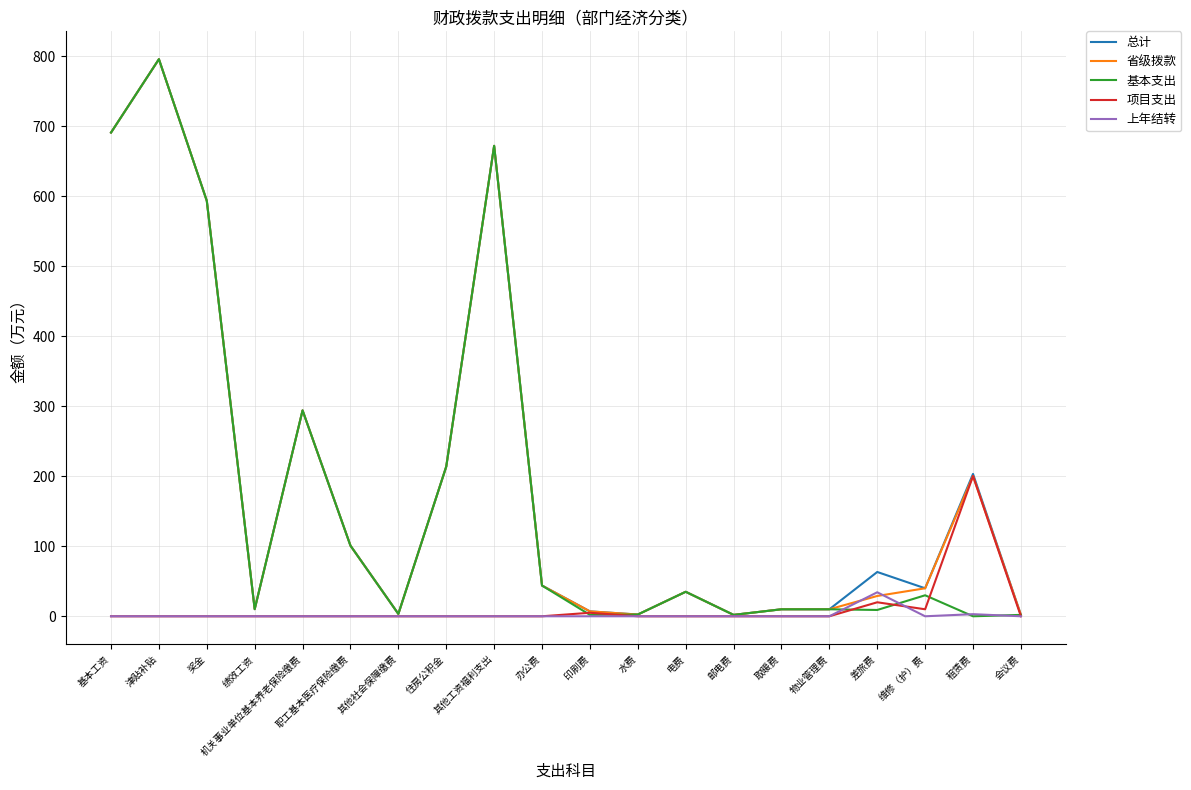

True or false: 总计 has a value of 796.0 at 津贴补贴.

True